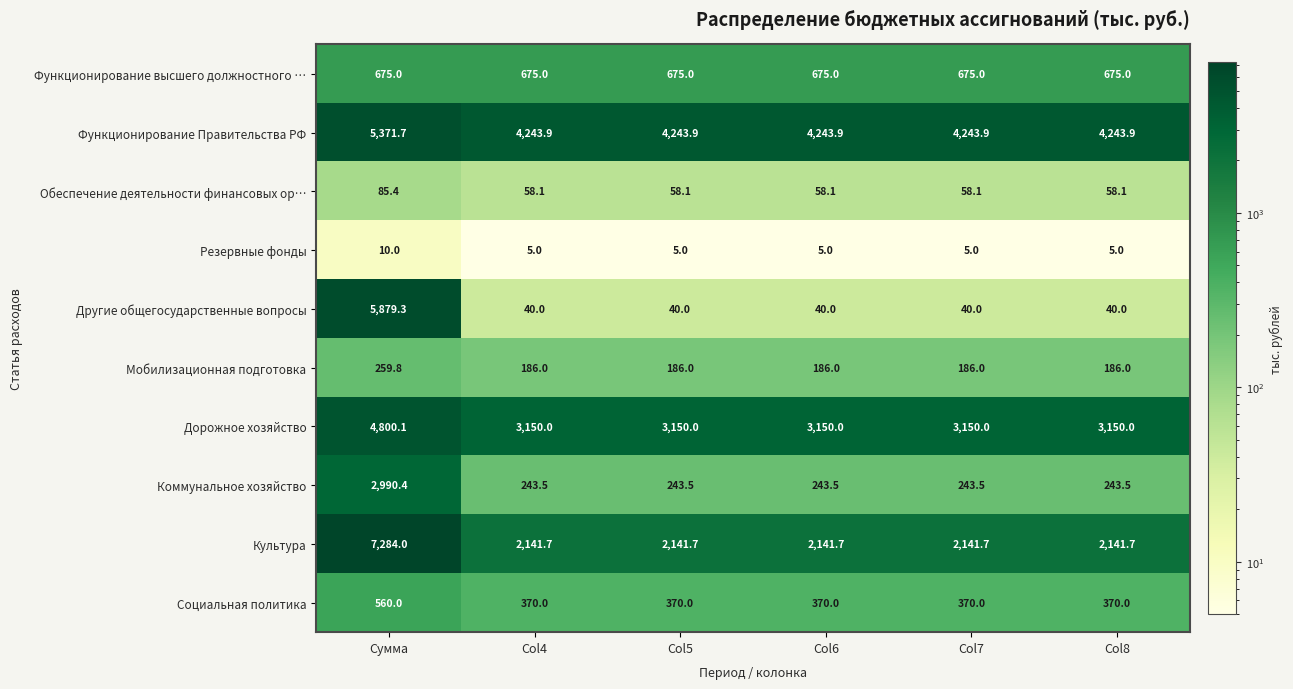

Count the number of data series in this chart.

10